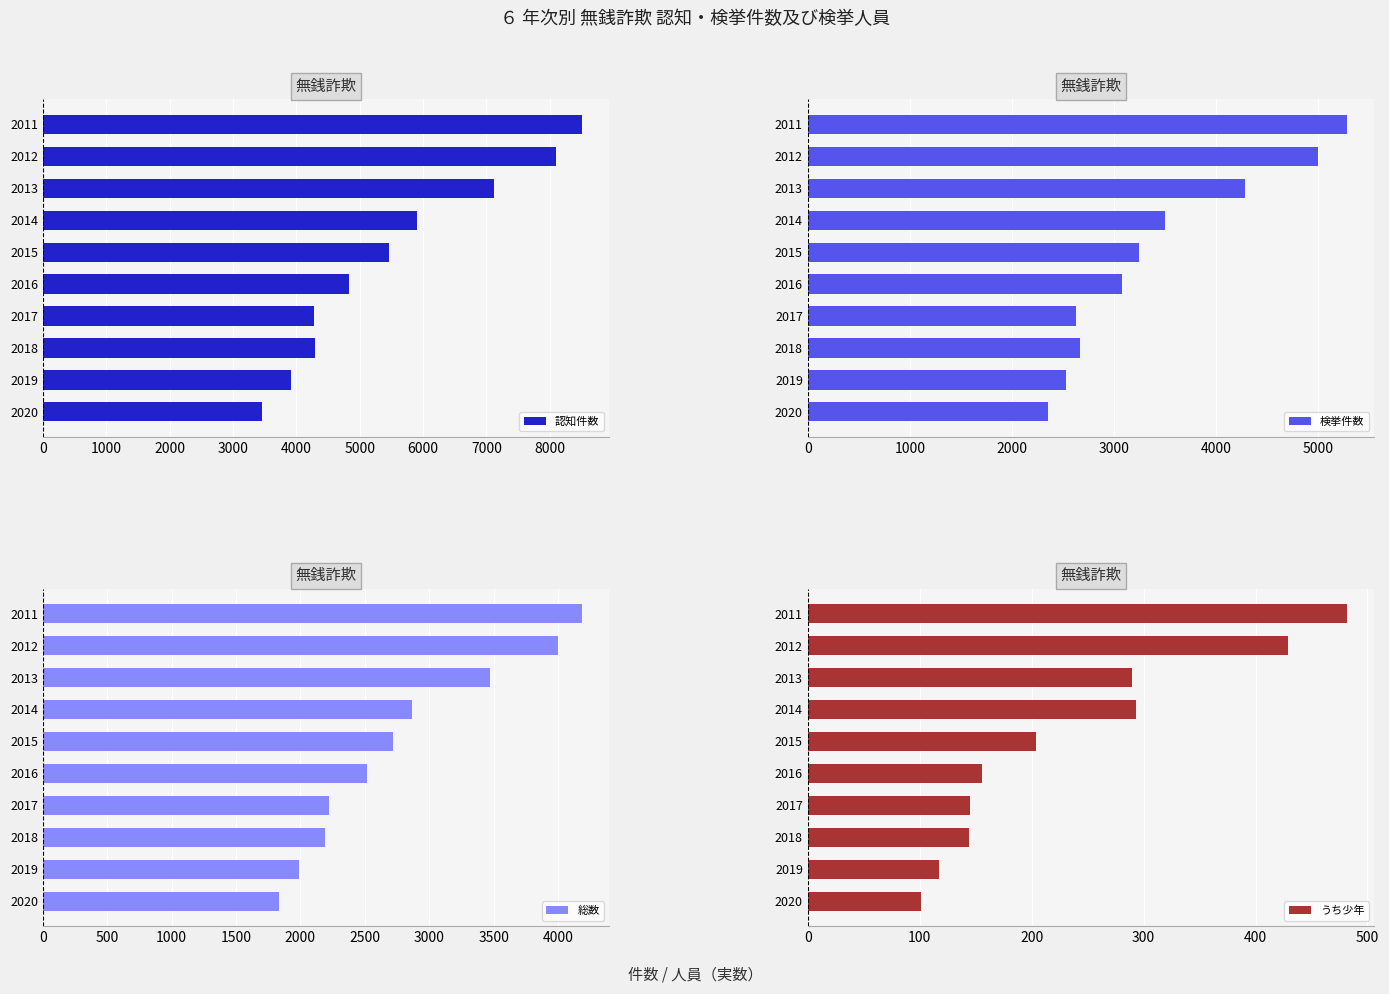

What is the lowest value of the 認知件数 series?

3452